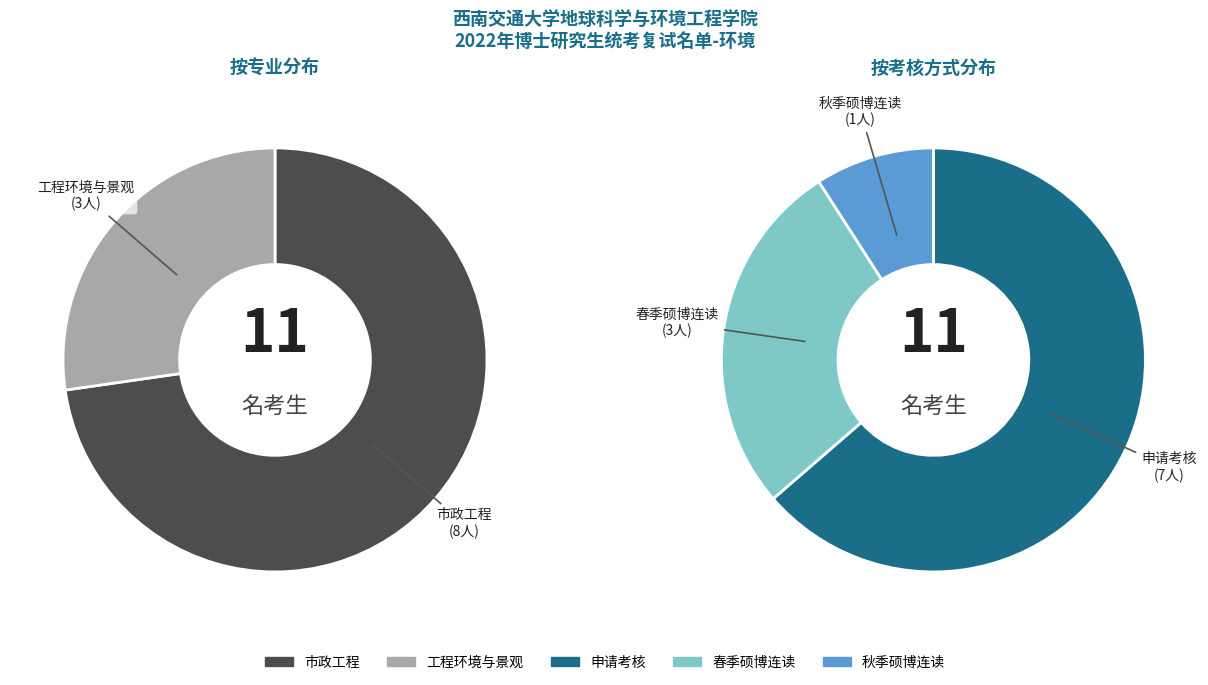

How many segments does this pie chart have?

2